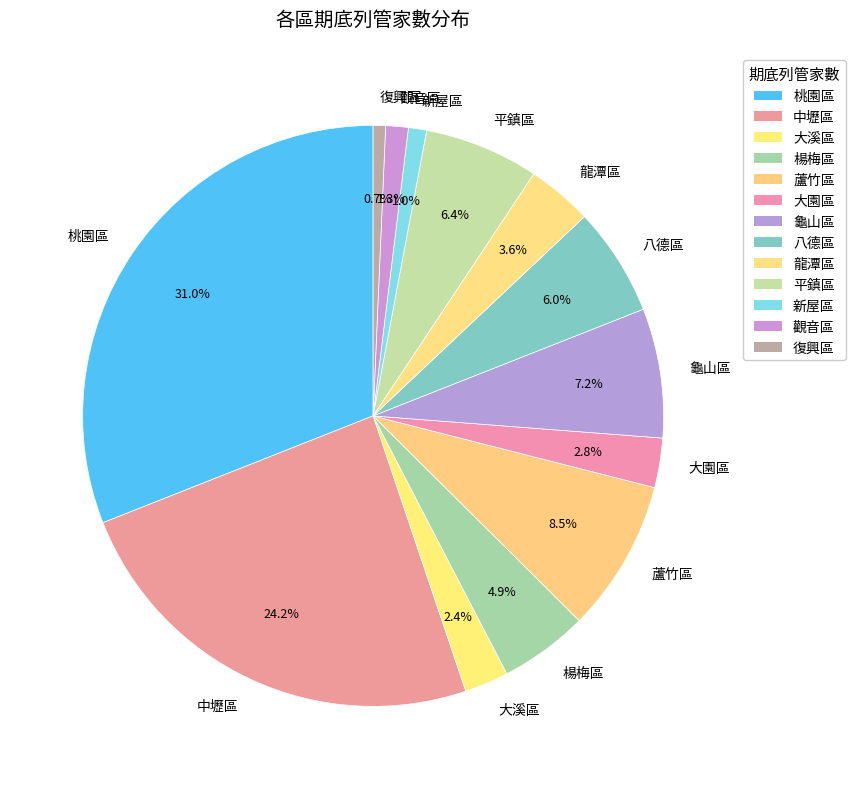

Which category has the biggest portion of the pie?

桃園區